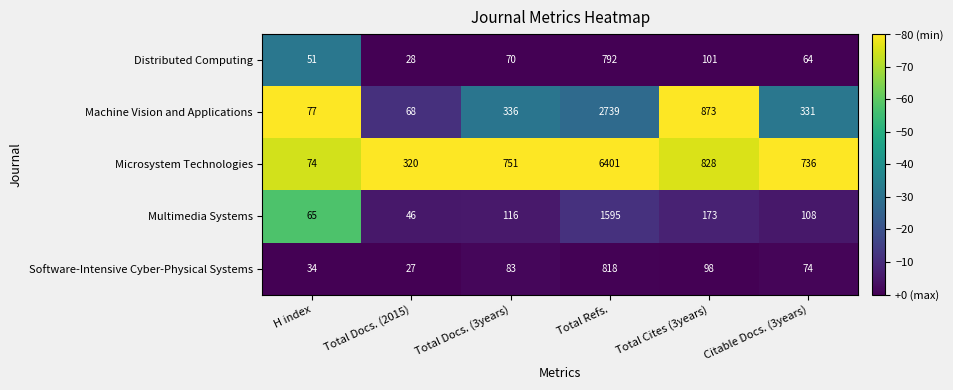

Which category has the highest value across all series?

Total Refs.